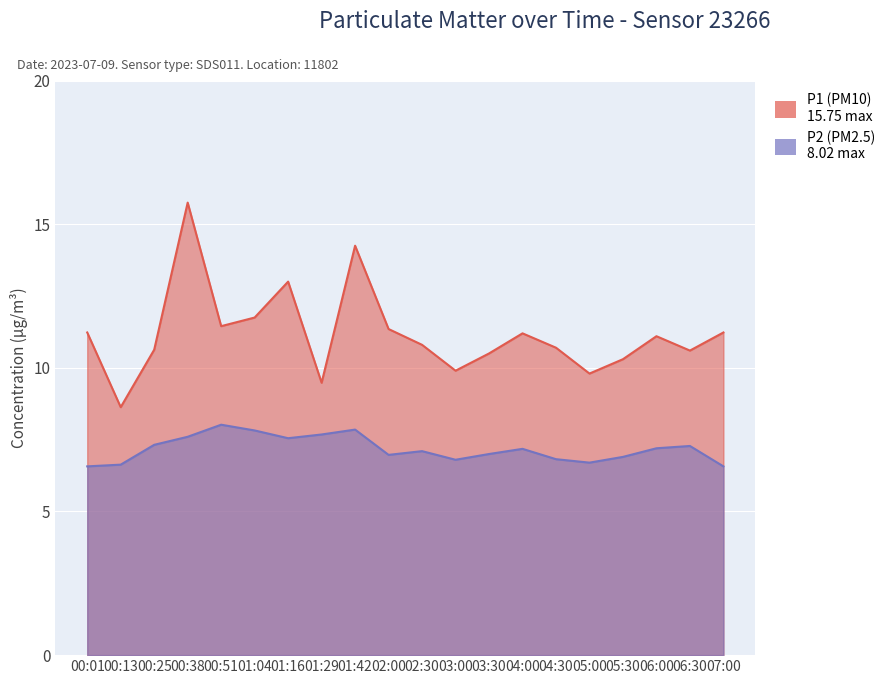

What position from the right is 02:00?

11